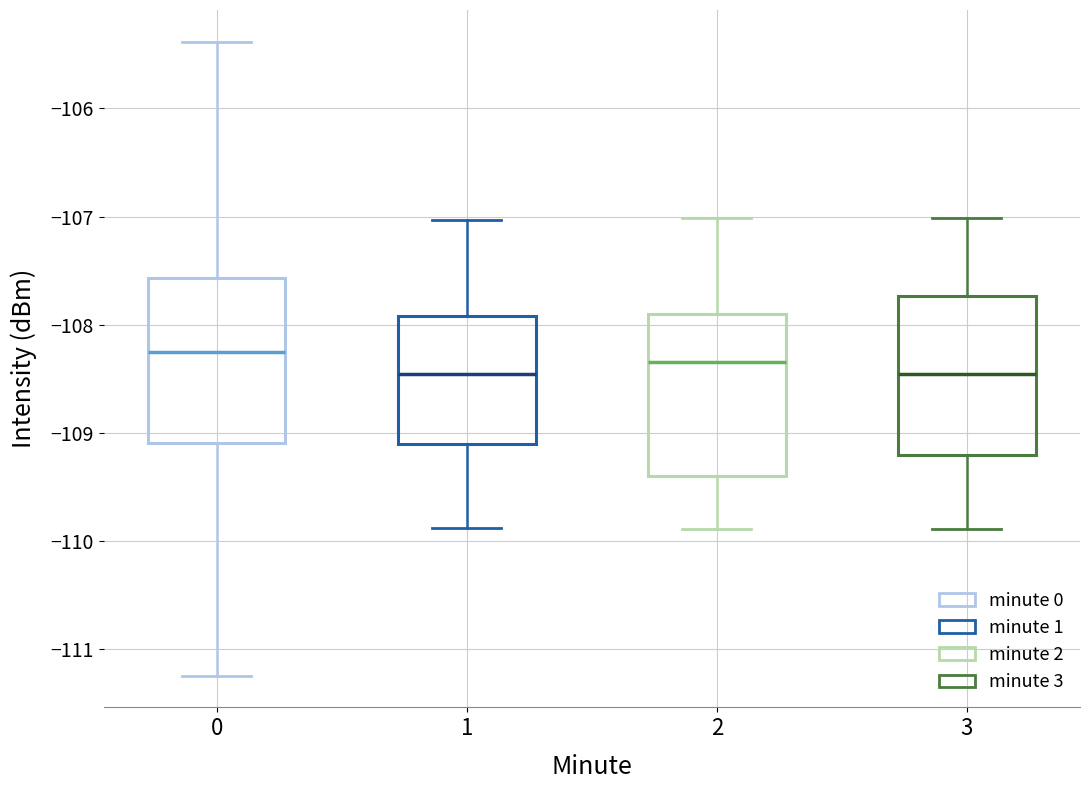

Where does the lower whisker of the box at x = 0 end on the y-axis? The values are not printed on the chart, so give them approximately, as read against the axis.

-111.2